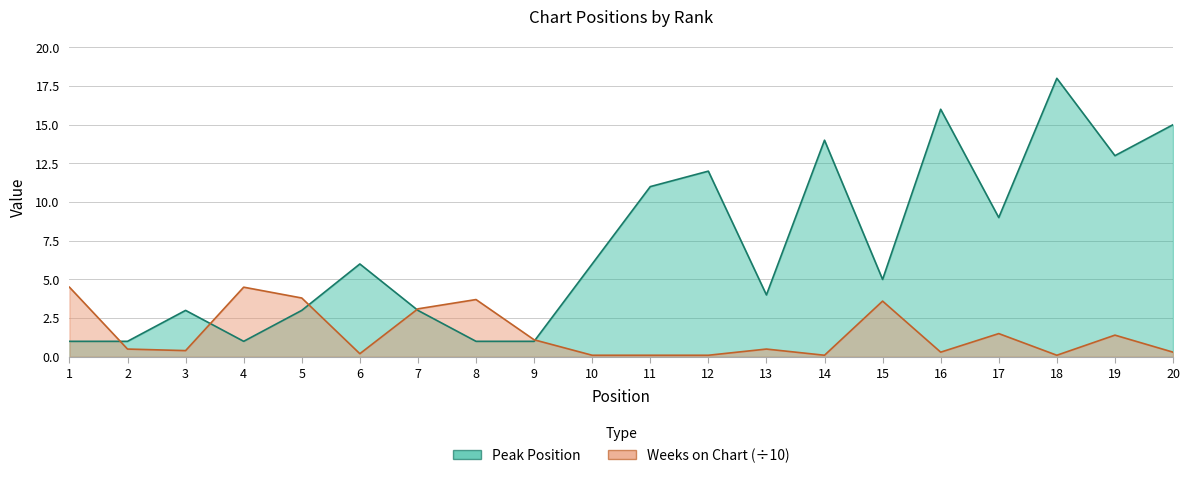

Where do Weeks on Chart and Peak Position first cross each other?

1 and 2